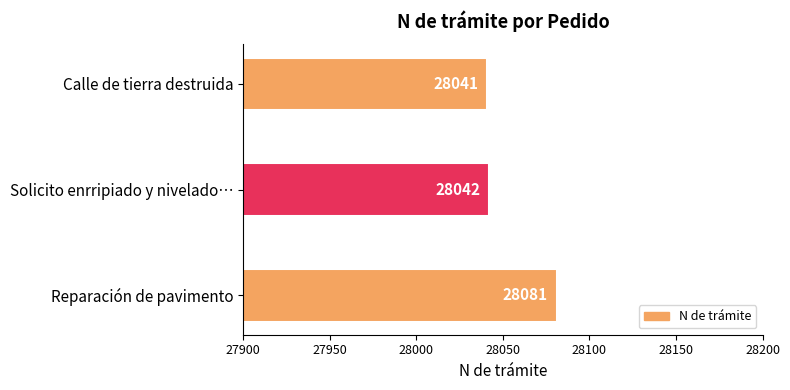

Rank the categories by value from highest to lowest.

Reparación de pavimento, Solicito enrripiado y nivelado…, Calle de tierra destruida